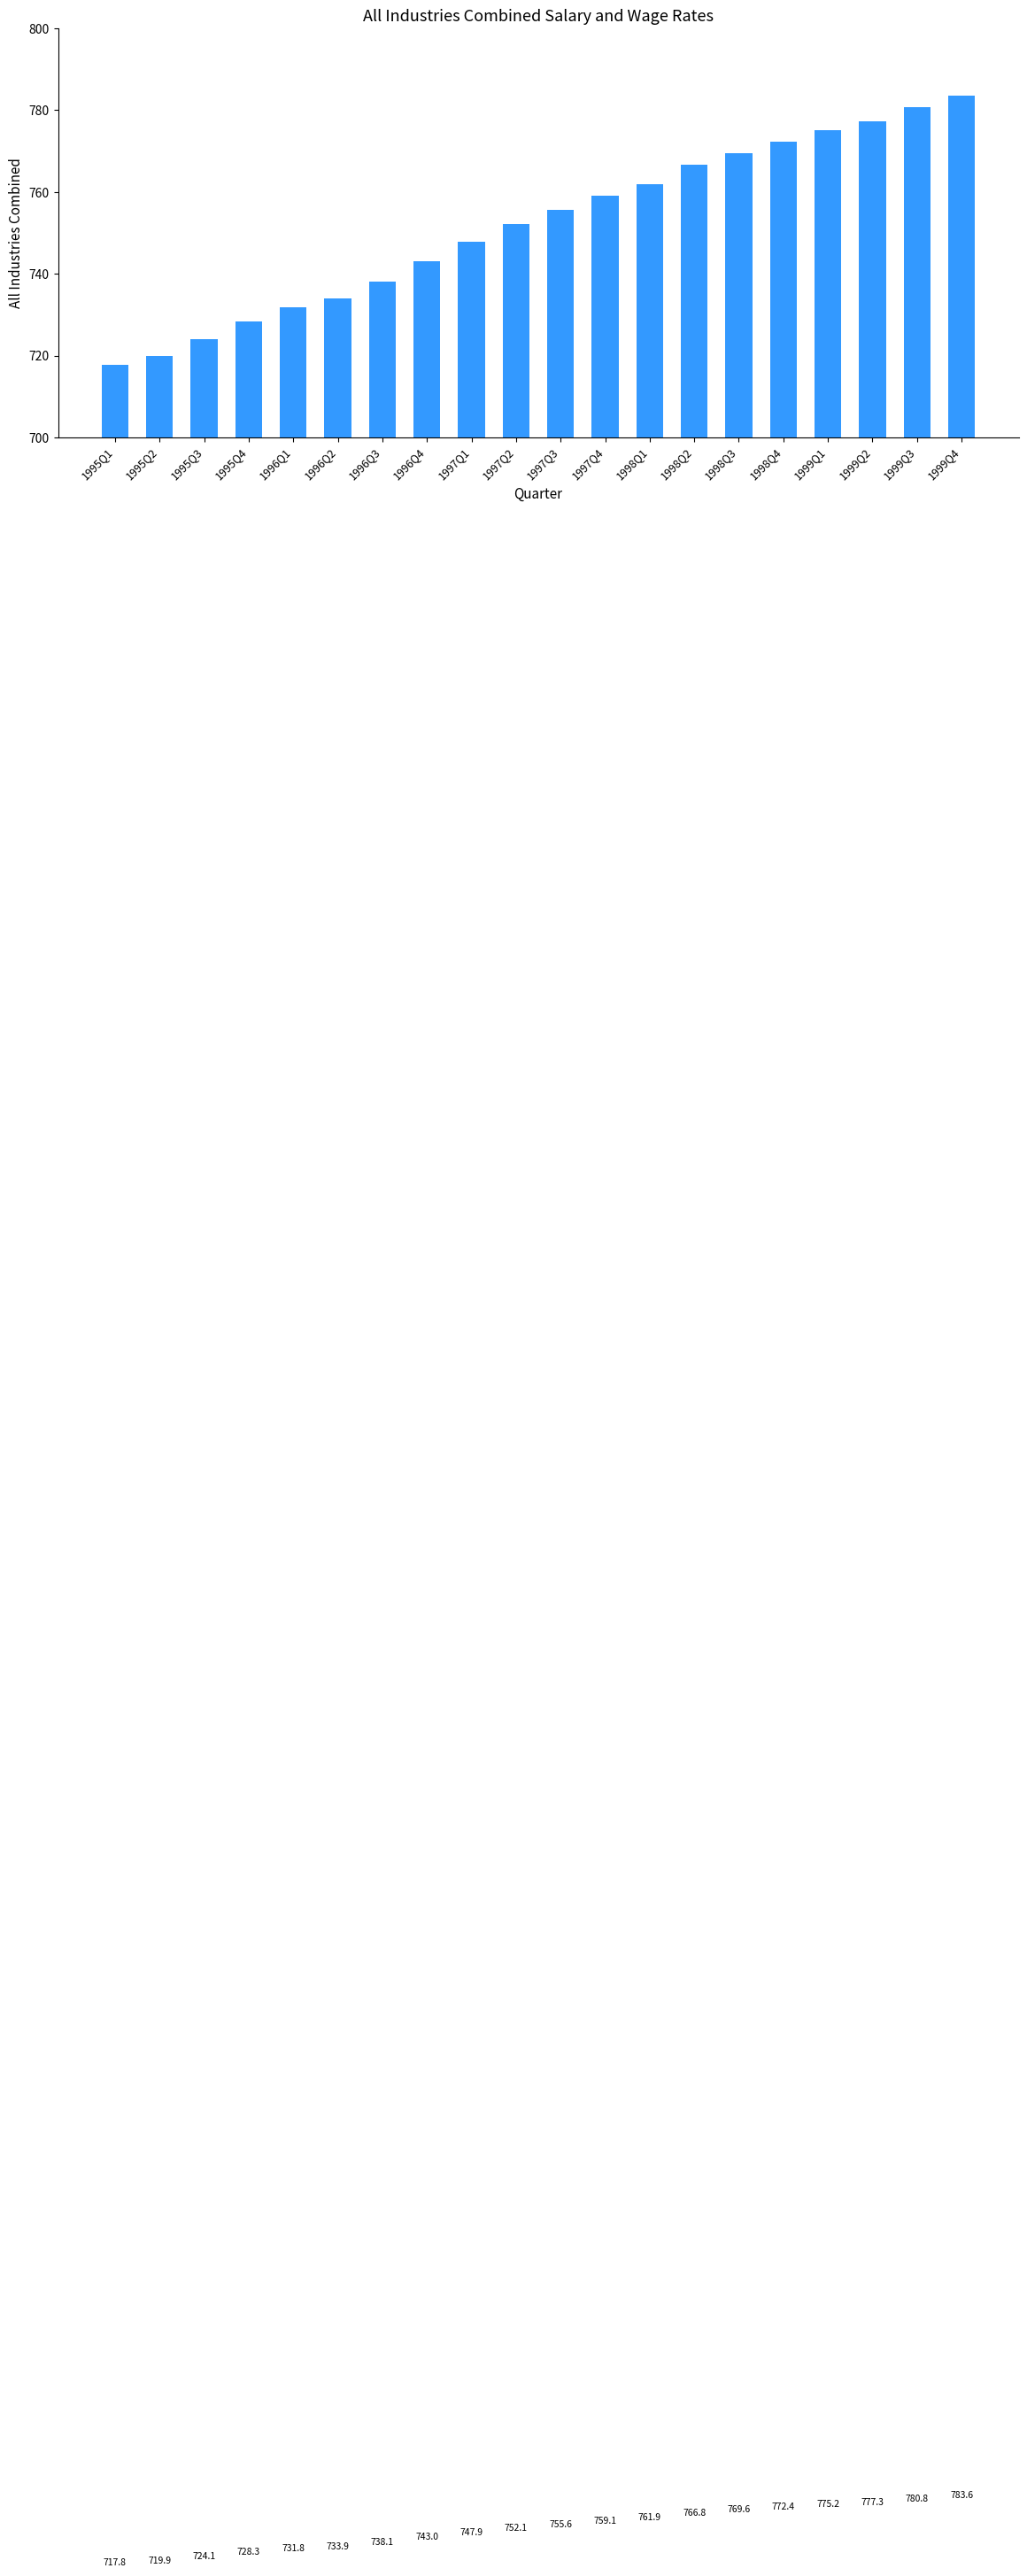

List the labels in order of value, largest first.

1999Q4, 1999Q3, 1999Q2, 1999Q1, 1998Q4, 1998Q3, 1998Q2, 1998Q1, 1997Q4, 1997Q3, 1997Q2, 1997Q1, 1996Q4, 1996Q3, 1996Q2, 1996Q1, 1995Q4, 1995Q3, 1995Q2, 1995Q1